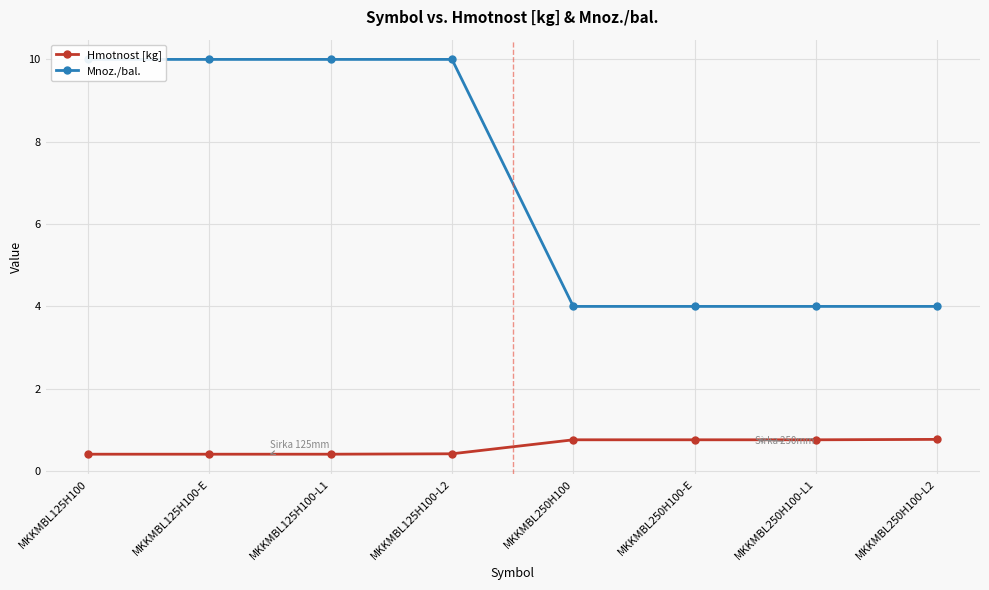

What position from the left is MKKMBL125H100-L2?

4